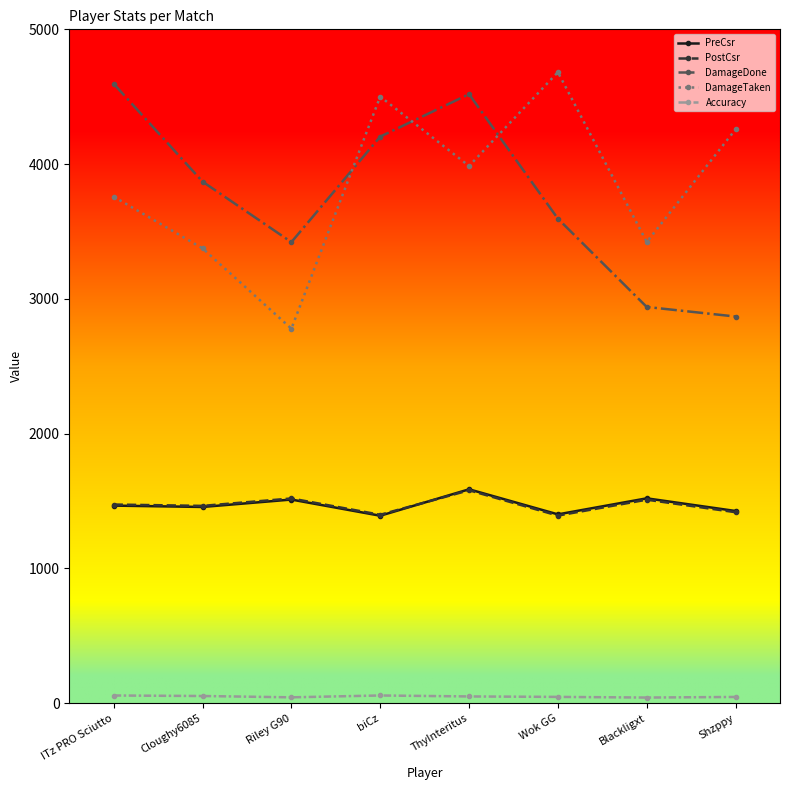

Where is the first local minimum for DamageTaken?

Riley G90